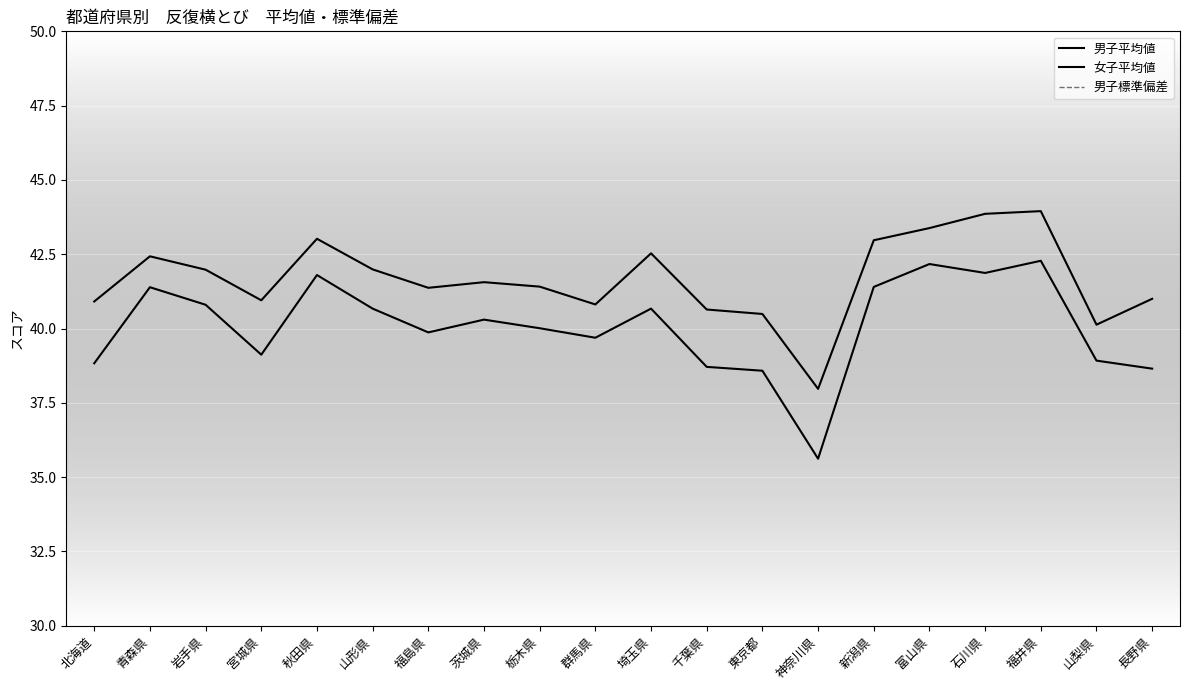

At which category does 女子平均値 reach its first local peak?

青森県